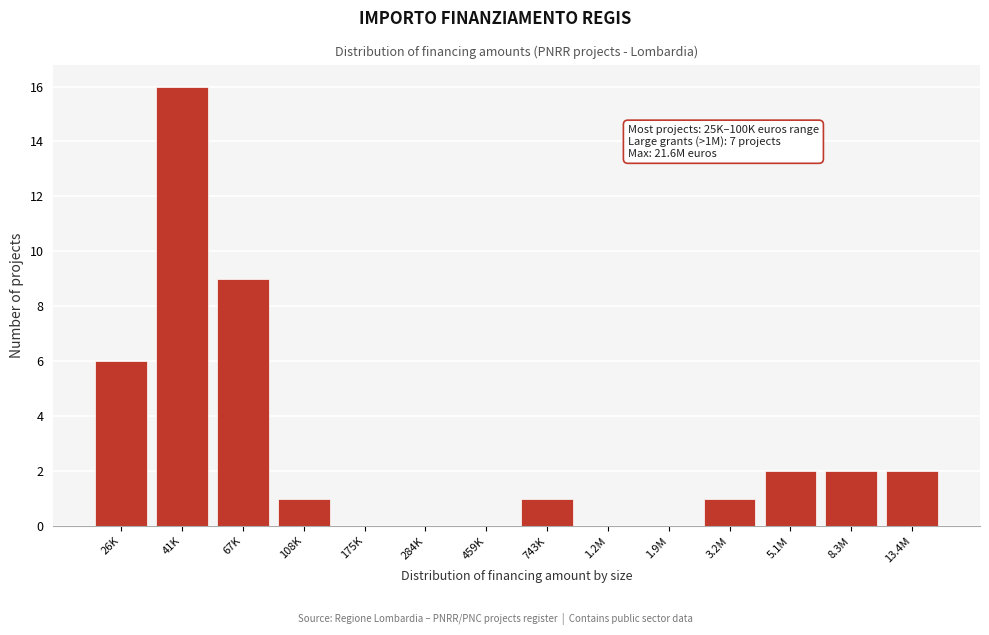

Reading left to right, list all the values displayed in this chart.

26K=6	41K=16	67K=9	108K=1	175K=0	284K=0	459K=0	743K=1	1.2M=0	1.9M=0	3.2M=1	5.1M=2	8.3M=2	13.4M=2